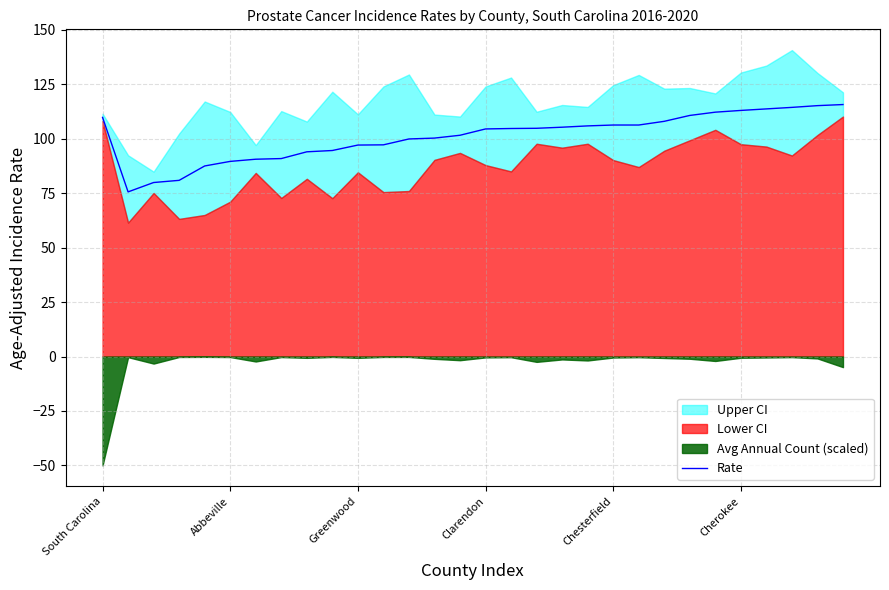

Count the number of categories in the chart.

30